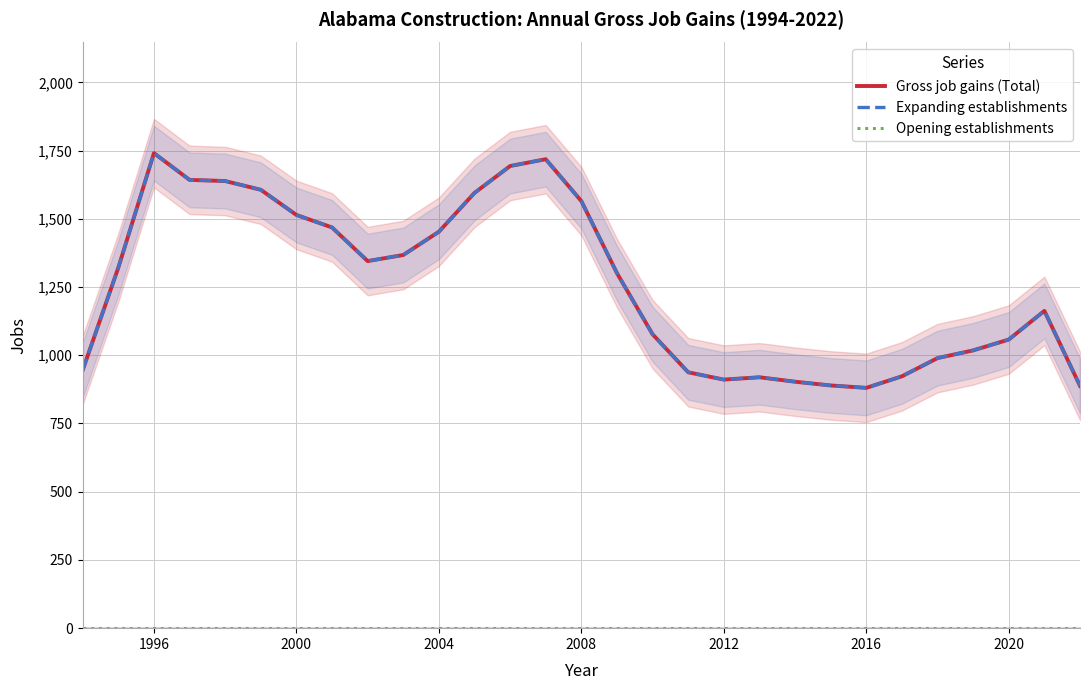

True or false: Opening establishments and Expanding establishments cross at least once.

False